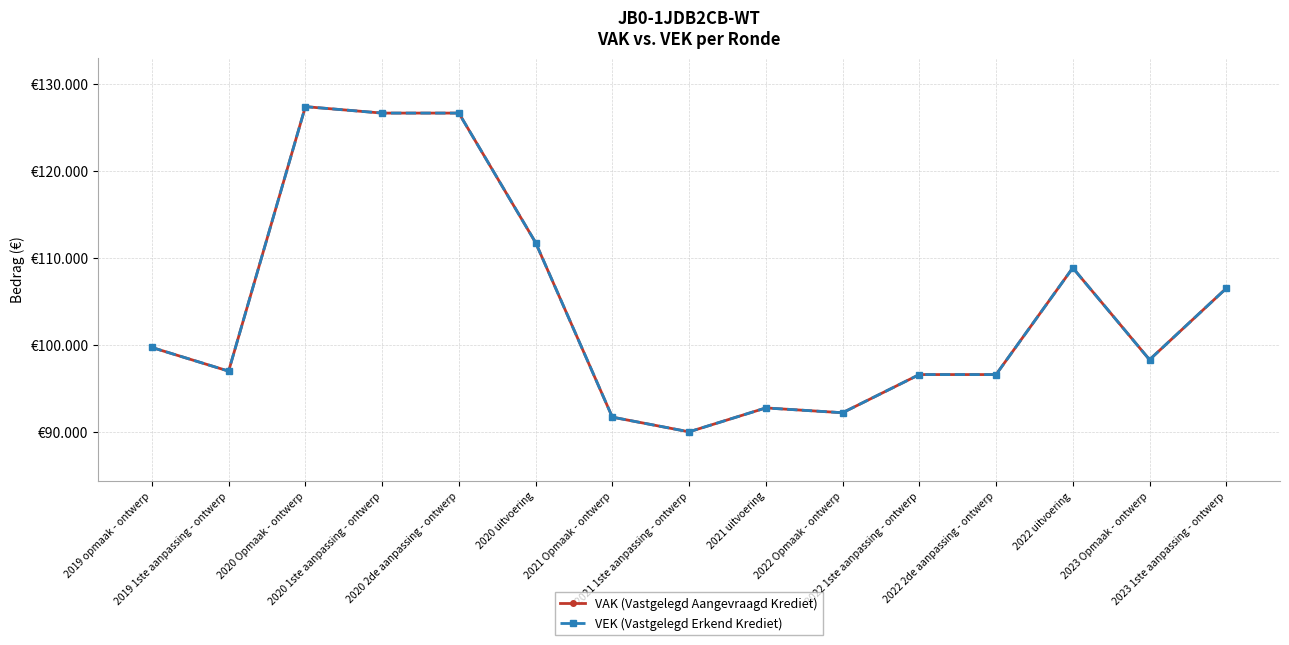

Rank the series at 2023 1ste aanpassing - ontwerp from highest to lowest value.

VAK (Vastgelegd Aangevraagd Krediet), VEK (Vastgelegd Erkend Krediet)